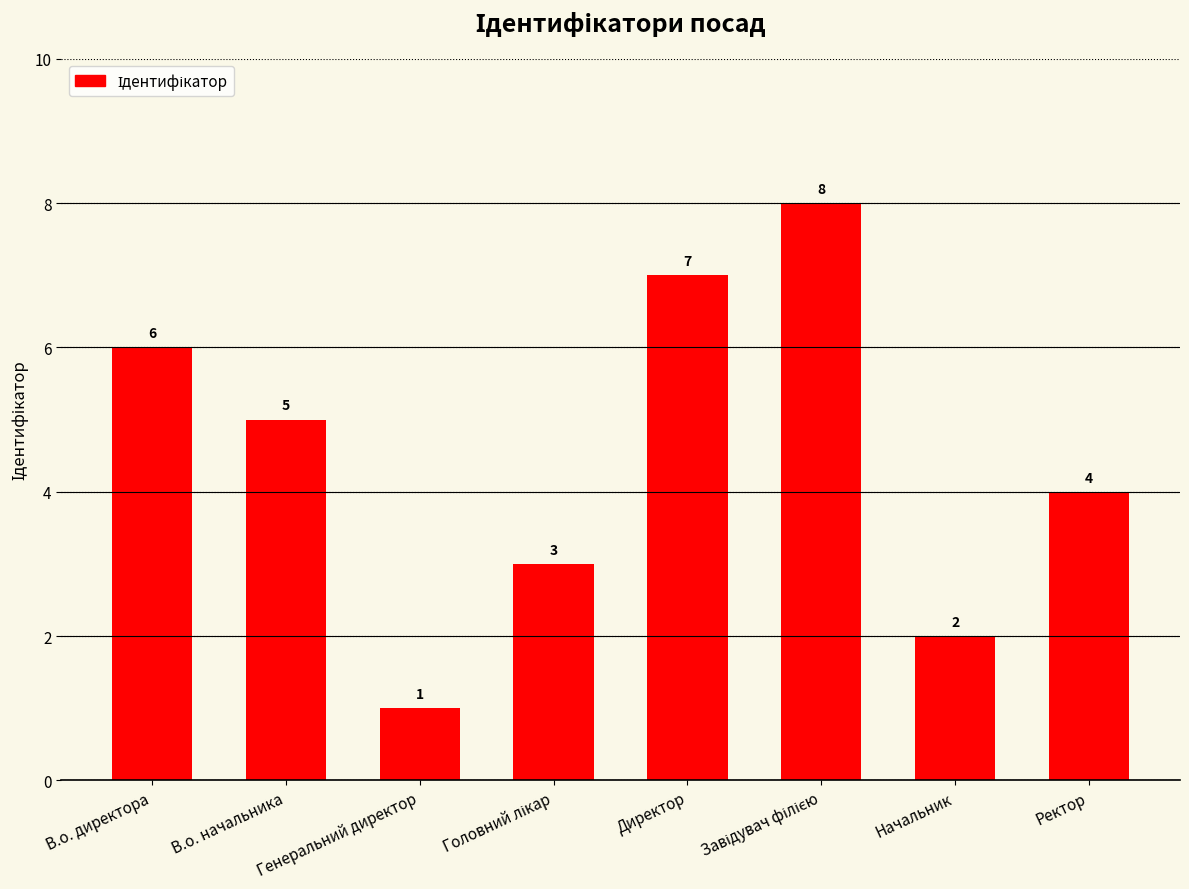

Is it true that the value at В.о. начальника is 5?

True